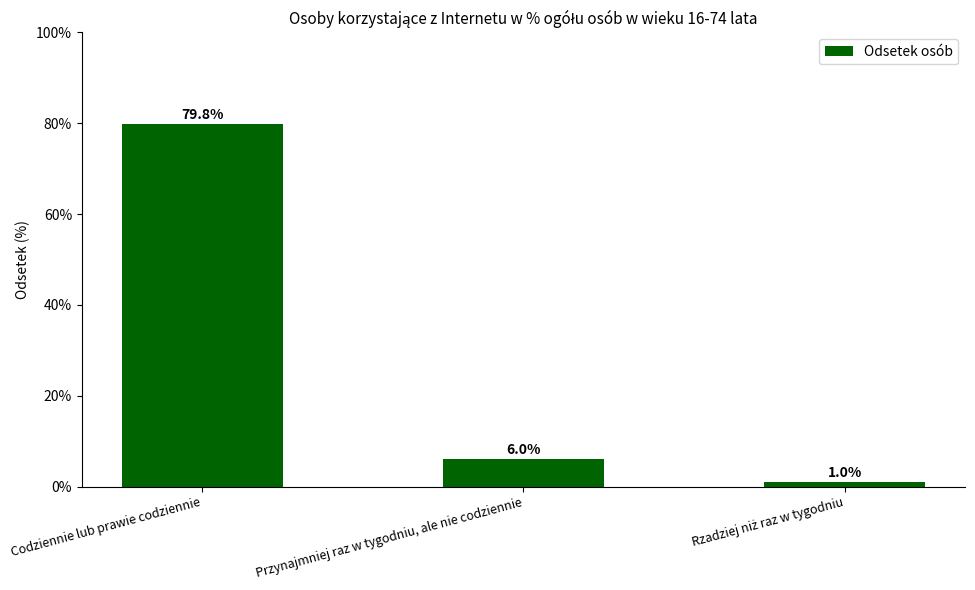

Where is the data nearest to the value 40?

Przynajmniej raz w tygodniu, ale nie codziennie